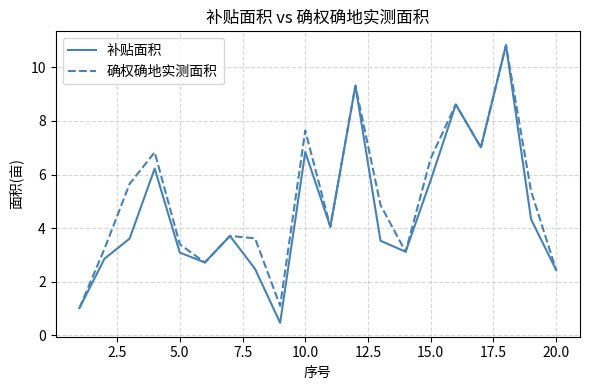

What is the maximum value shown in the chart?

10.8